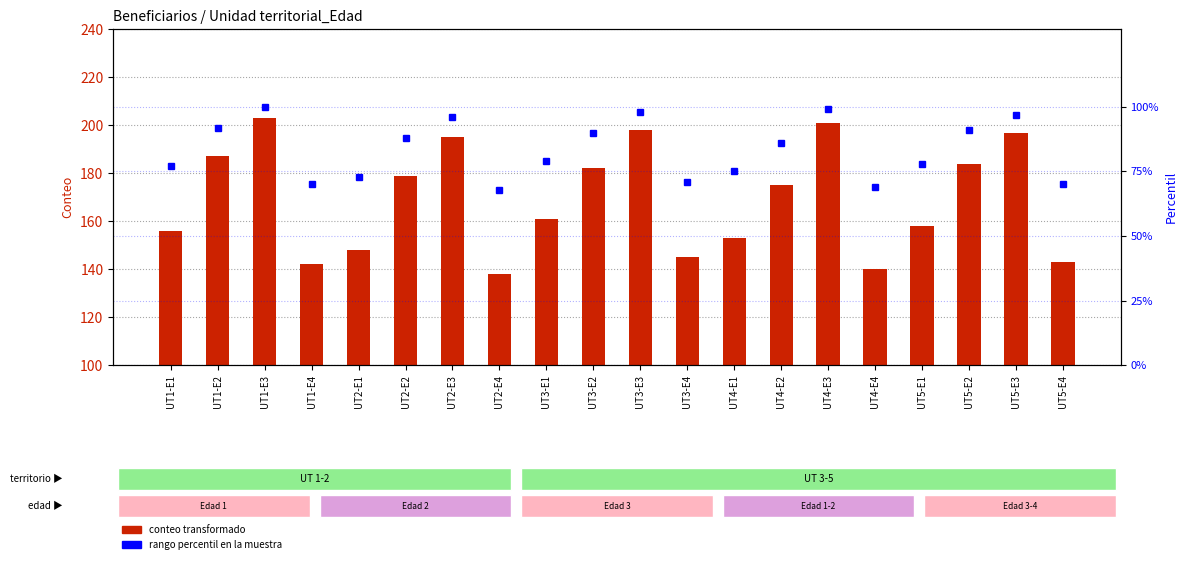

List the series in order of their overall mean, highest first.

conteo transformado, rango percentil en la muestra